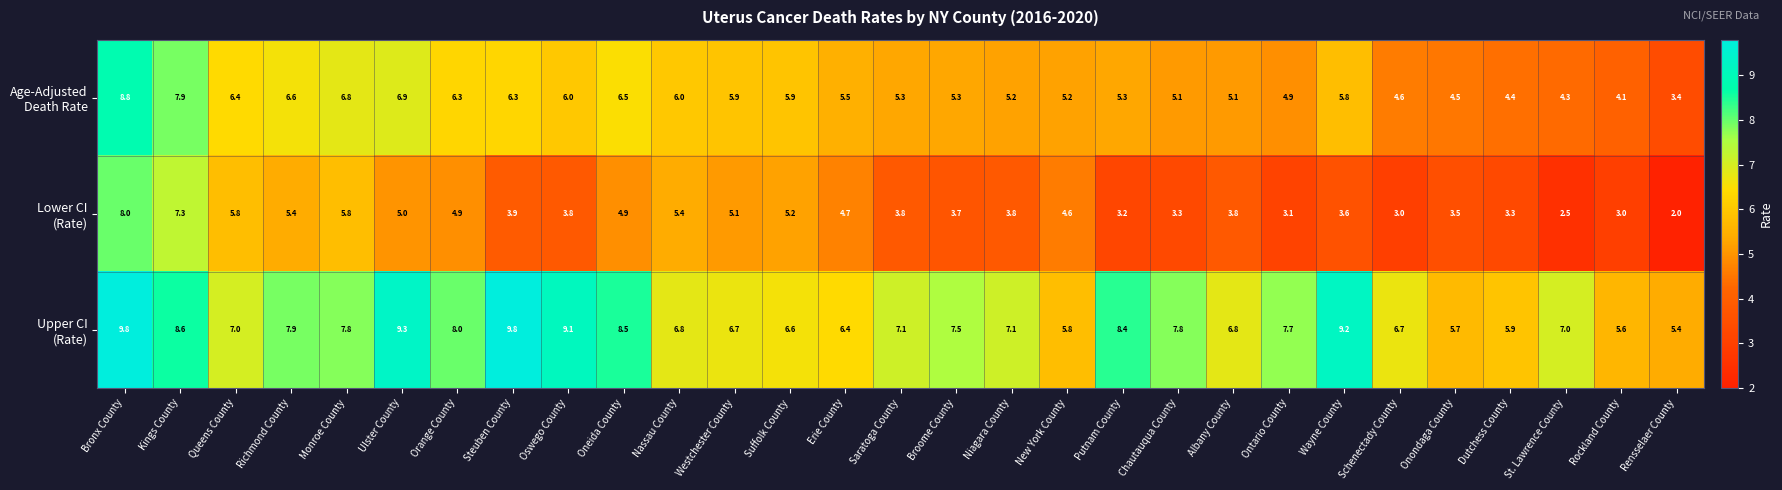

At how many categories does at least one series exceed 4?

29